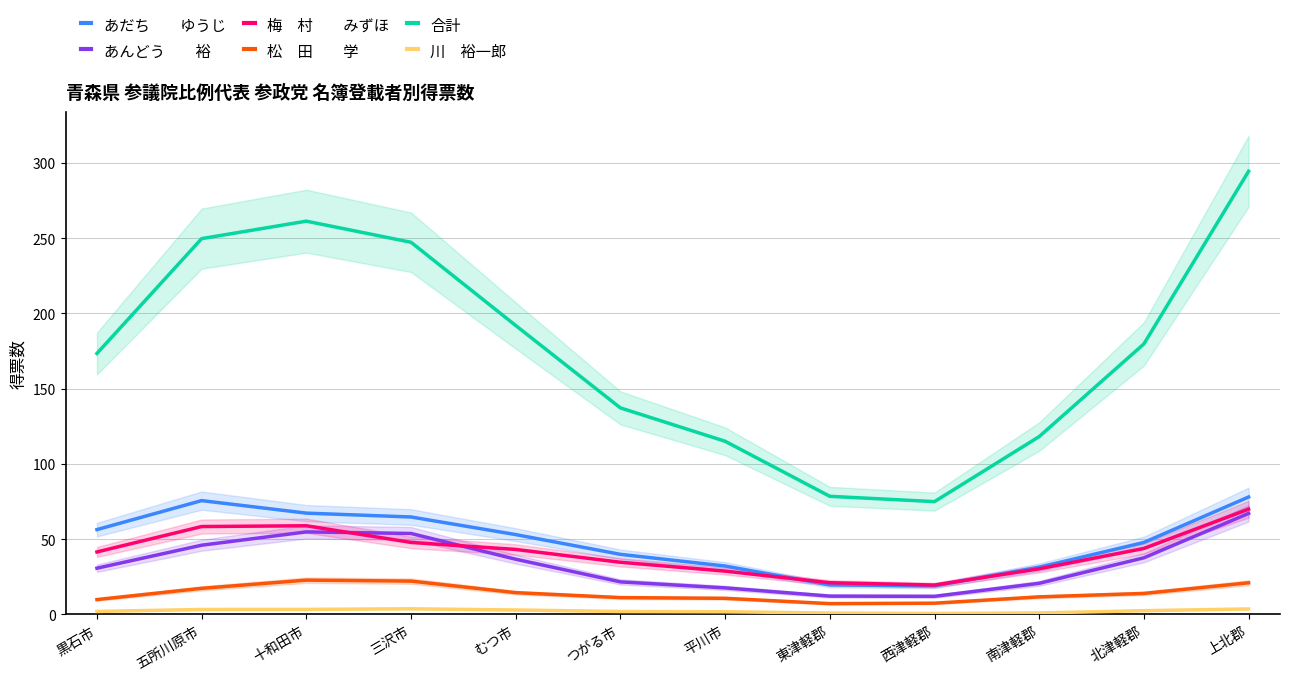

What is the difference between the second highest and minimum values in the 松　田　　学 series?

15.0